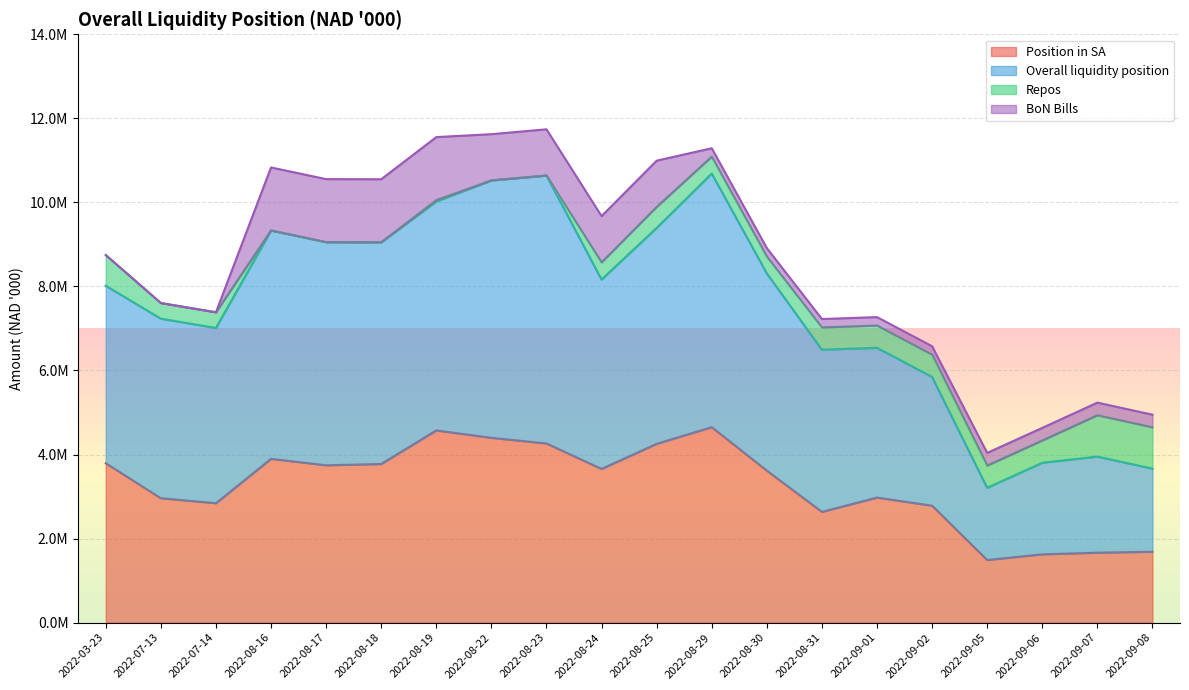

Which has a higher value, 2022-08-25 or 2022-08-18?

2022-08-25